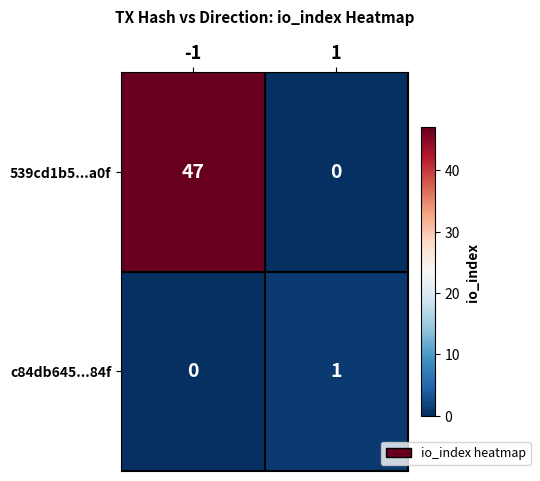

What is the difference between the 539cd1b5...a0f values at -1 and 1?

47